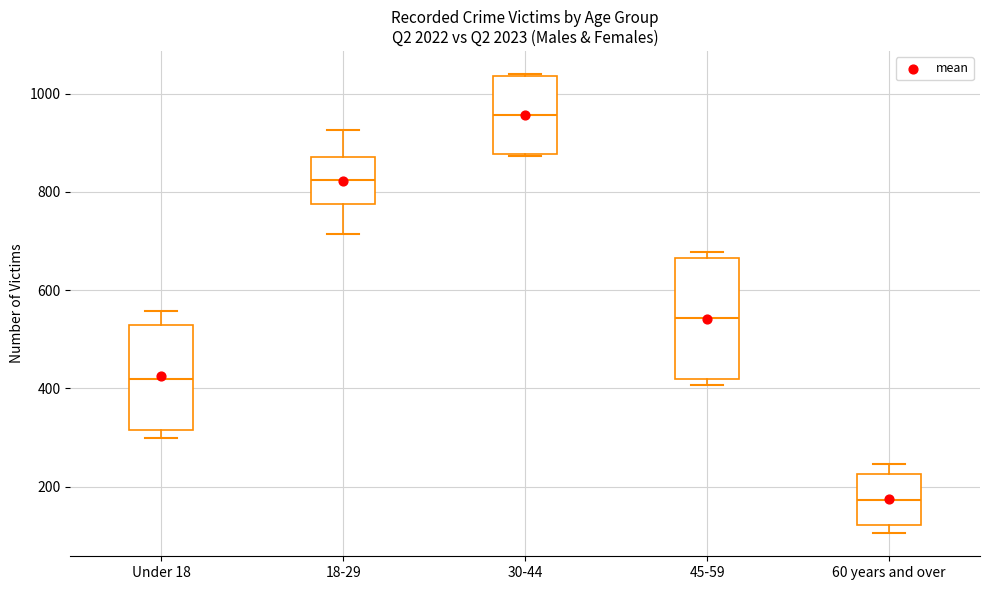

Where is the lower edge of the box for 60 years and over on the y-axis? The values are not printed on the chart, so give them approximately, as read against the axis.

120